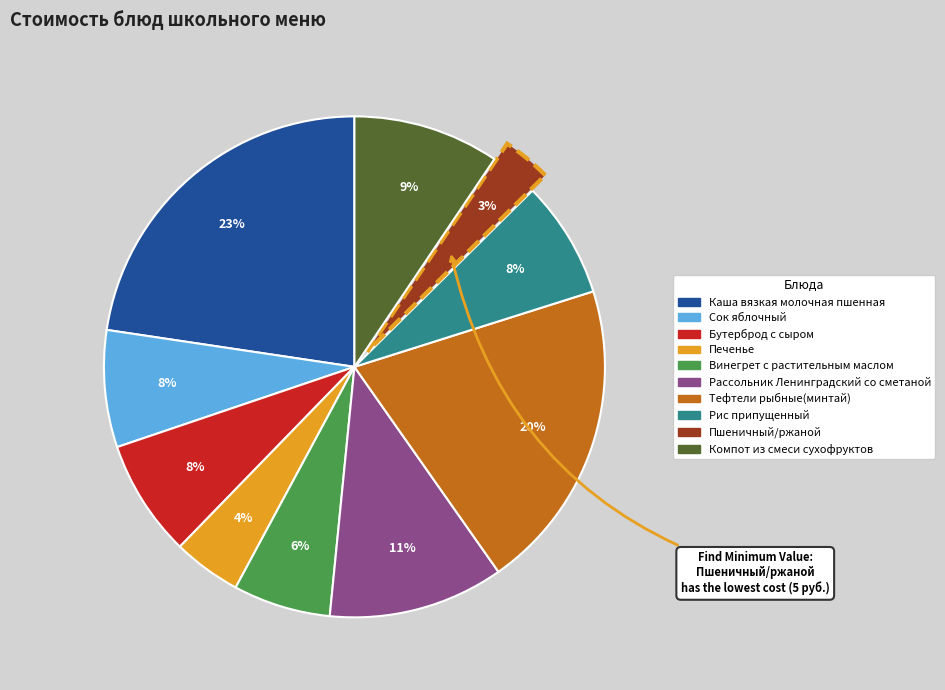

Does any single category account for the majority?

No